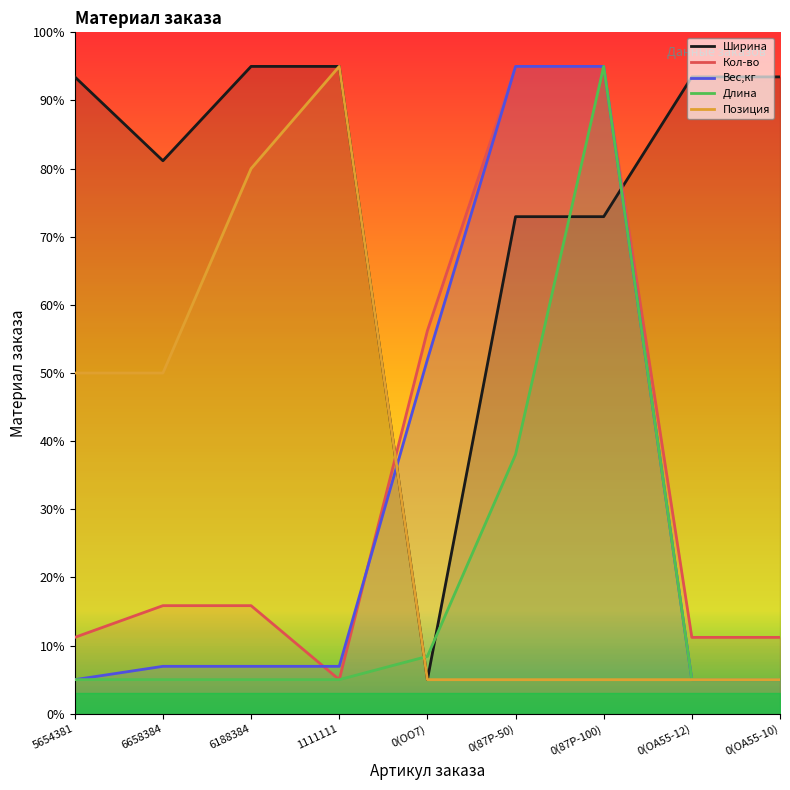

What is the total value across all series at 0(ОА55-12)?

119.7